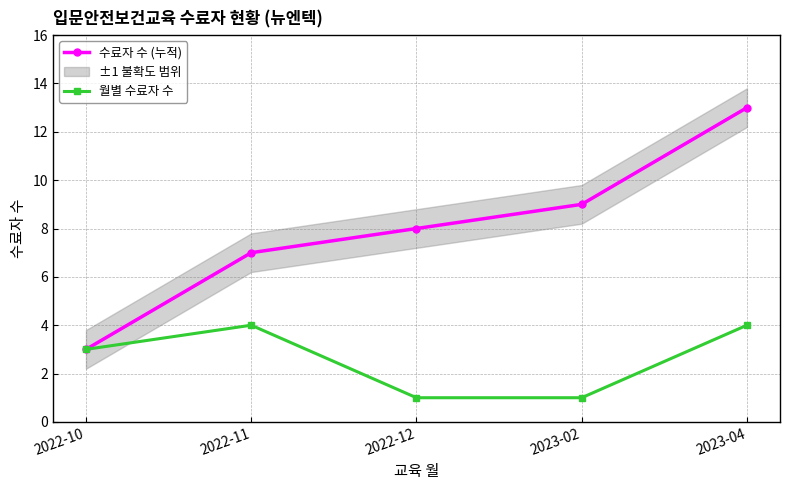

Is it true that 수료자 수 (누적) equals 4 at 2022-12?

False